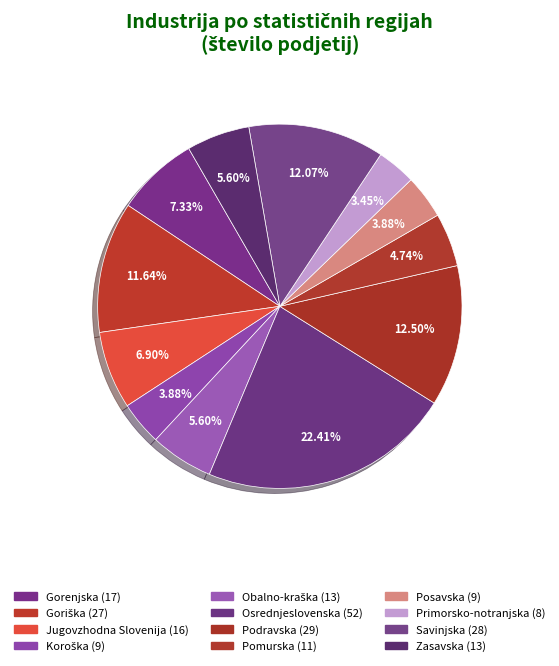

To the nearest percent, what is the average slice percentage?

8%